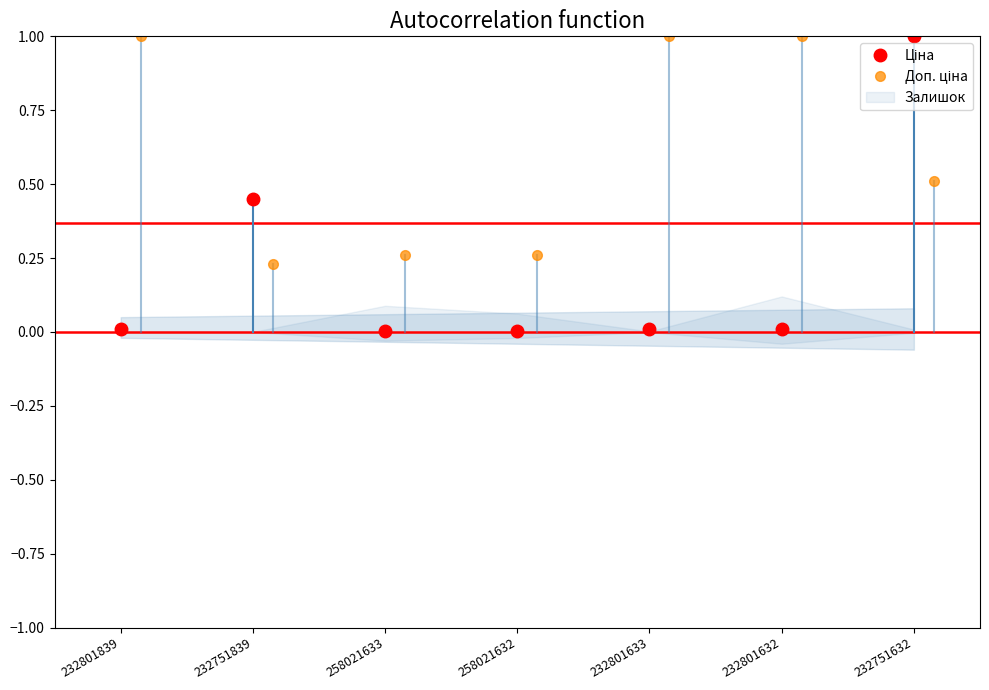

What is the sum of all Доп. ціна values?

4.3